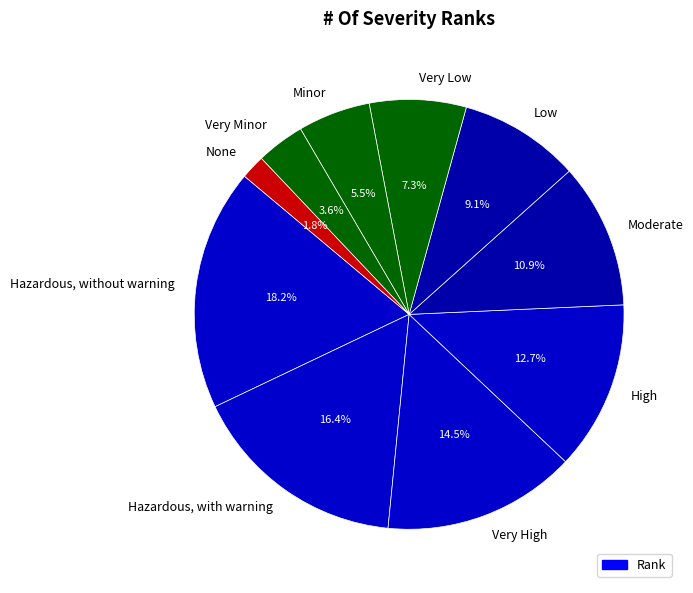

Rank the categories by value from highest to lowest.

Hazardous, without warning, Hazardous, with warning, Very High, High, Moderate, Low, Very Low, Minor, Very Minor, None